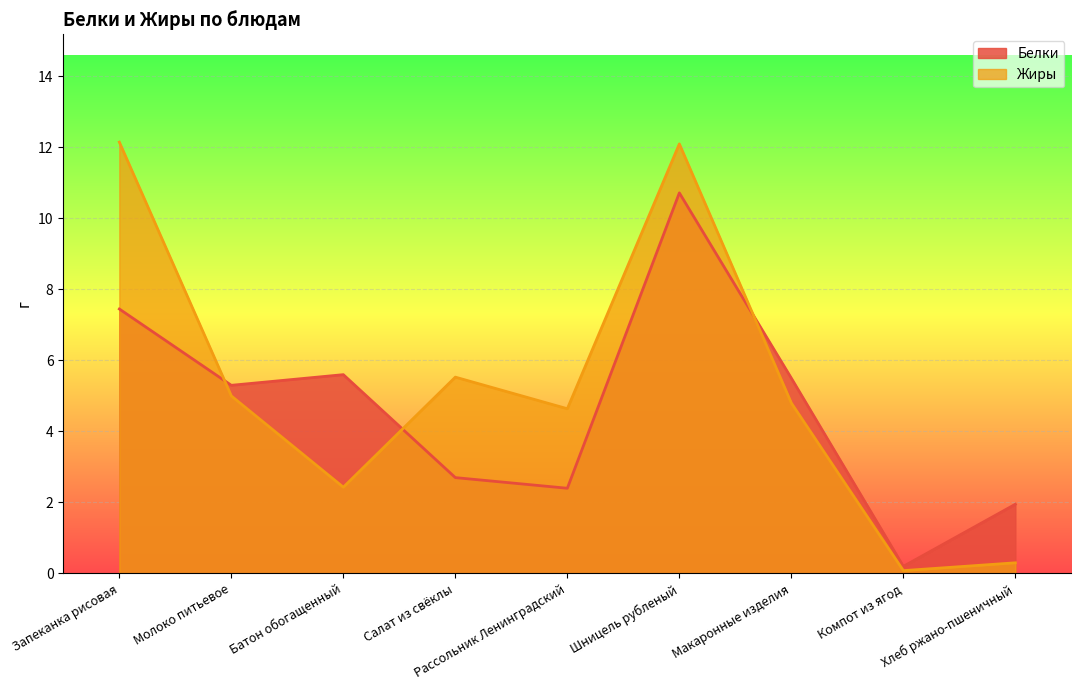

What is the difference between the Жиры values at Компот из ягод and Молоко питьевое?

4.9